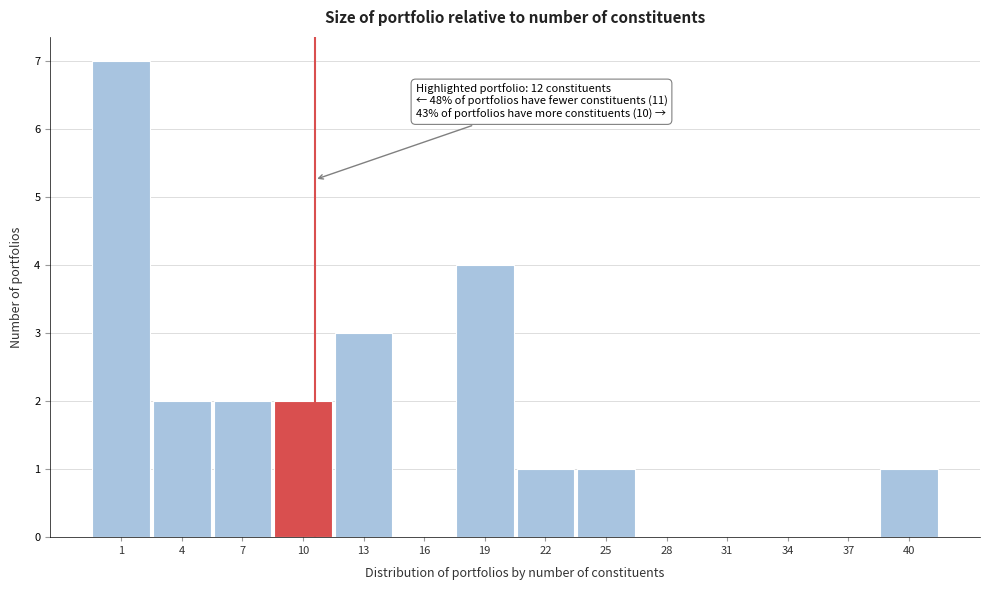

Reading left to right, list all the values displayed in this chart.

1=7	4=2	7=2	10=2	13=3	16=0	19=4	22=1	25=1	28=0	31=0	34=0	37=0	40=1